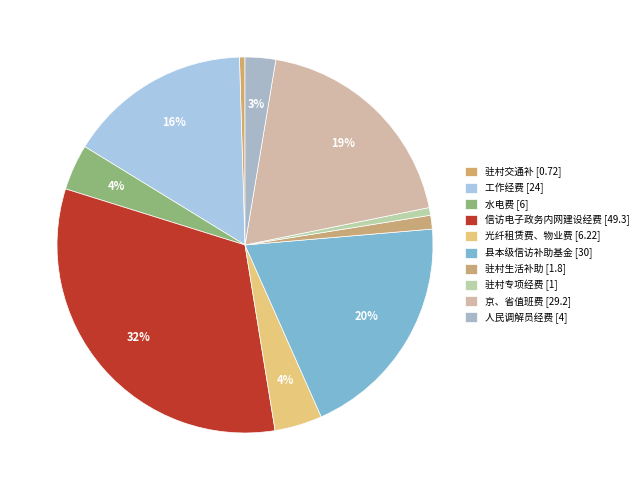

Count the number of slices in the pie.

10